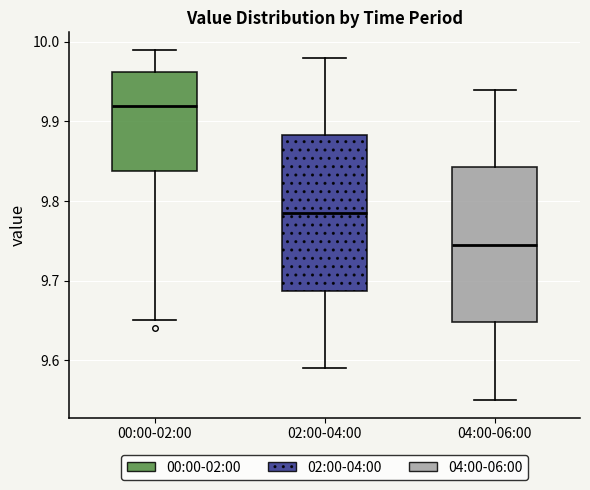

Reading left to right, read every box against the y-axis: the position of its median line, the range the box covers, and the ends of its whiskers. The values are not printed on the chart, so give them approximately, as read against the axis.

00:00-02:00: median 9.92, box 9.84 to 9.96, whiskers 9.65 to 9.99
02:00-04:00: median 9.79, box 9.69 to 9.88, whiskers 9.59 to 9.98
04:00-06:00: median 9.75, box 9.65 to 9.84, whiskers 9.55 to 9.94